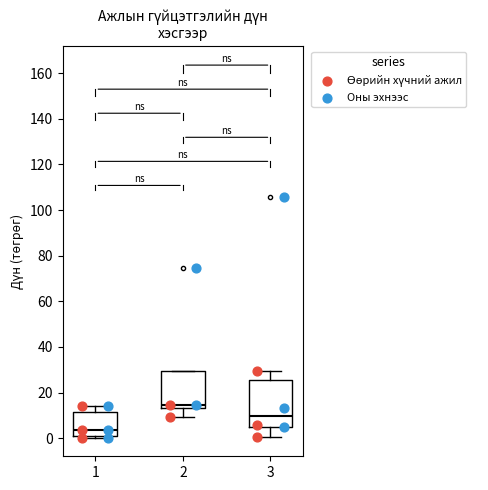

Reading left to right, read every box against the y-axis: the position of its median line, the range the box covers, and the ends of its whiskers. The values are not printed on the chart, so give them approximately, as read against the axis.

1: median 4, box 0 to 12, whiskers 0 (just below the box's lower edge) to 14
2: median 14 (just above the box's lower edge), box 14 to 30, whiskers 10 to 30
3: median 10, box 6 to 26, whiskers 0 to 30